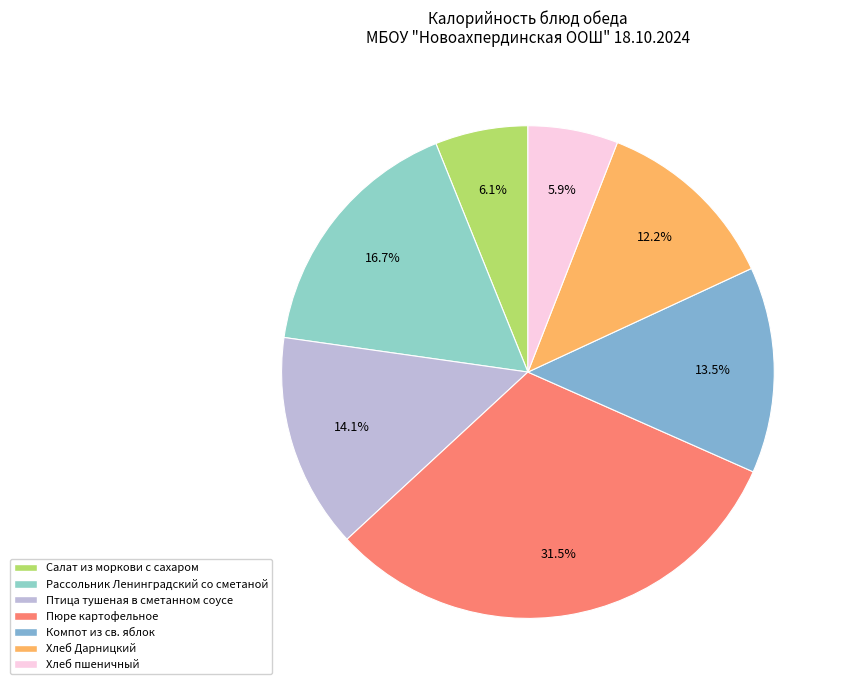

To the nearest percent, what is the combined percentage of Рассольник Ленинградский со сметаной and Салат из моркови с сахаром?

23%